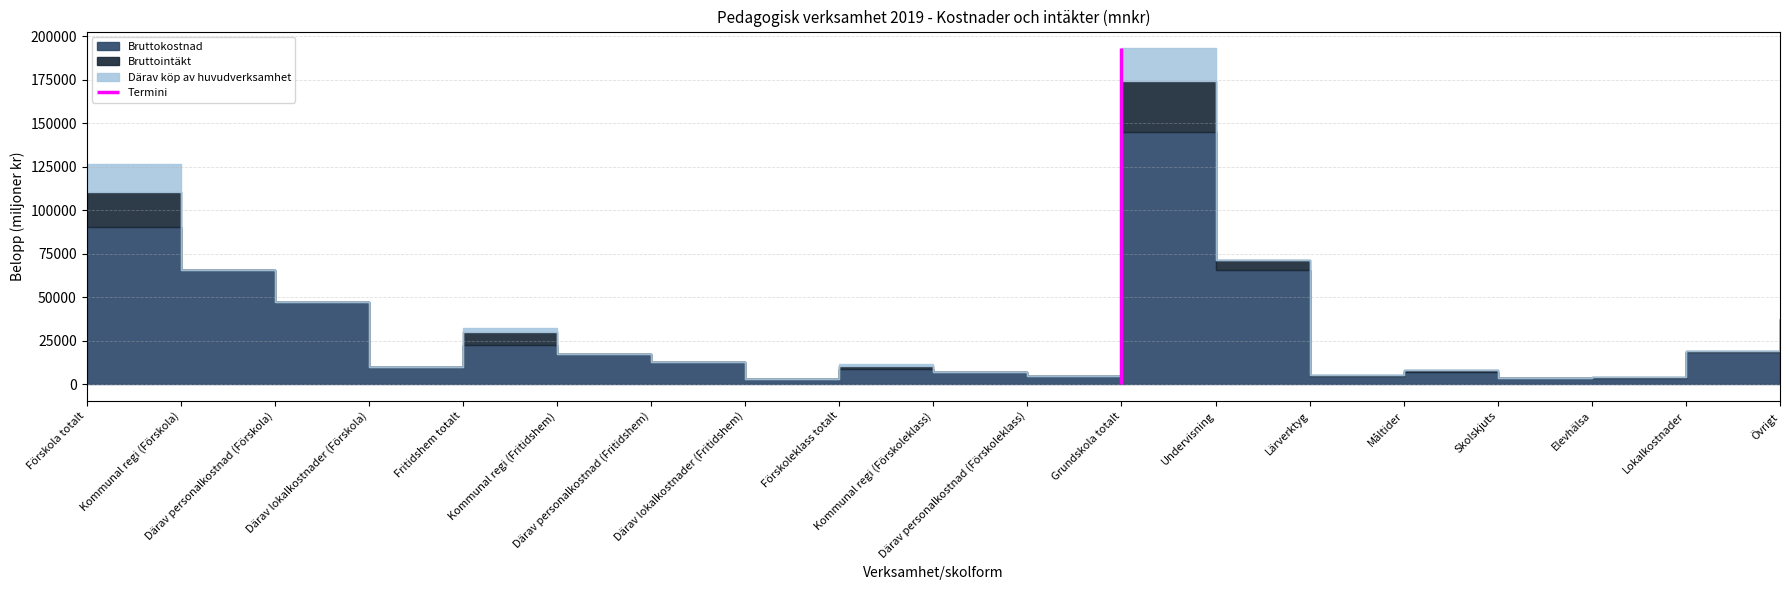

What is the difference between the Därav köp av huvudverksamhet values at Skolskjuts and Fritidshem totalt?

2425.4